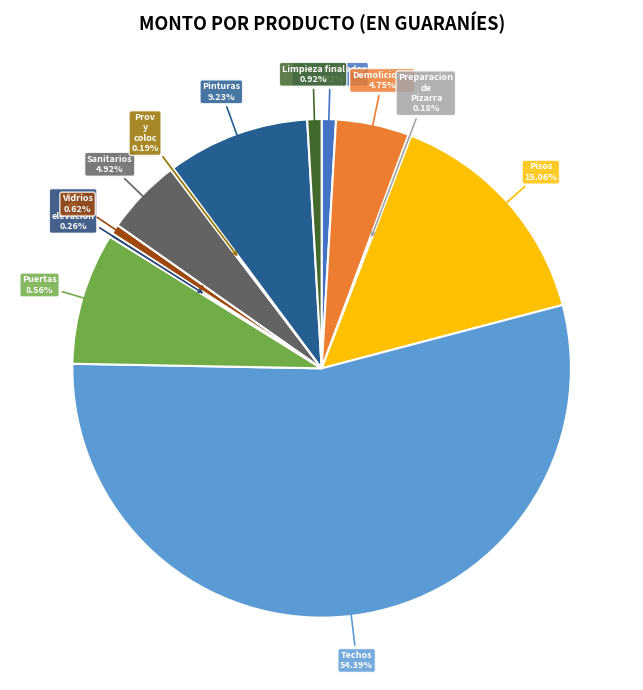

Rank the categories by value from highest to lowest.

Techos, Pisos, Pinturas, Puertas, Sanitarios, Demoliciones, Cartel Indicador, Limpieza final, Vidrios, Muro de elevacion del palco con revoque, Prov y coloc de fluorescente 40 w, Preparacion de Pizarra